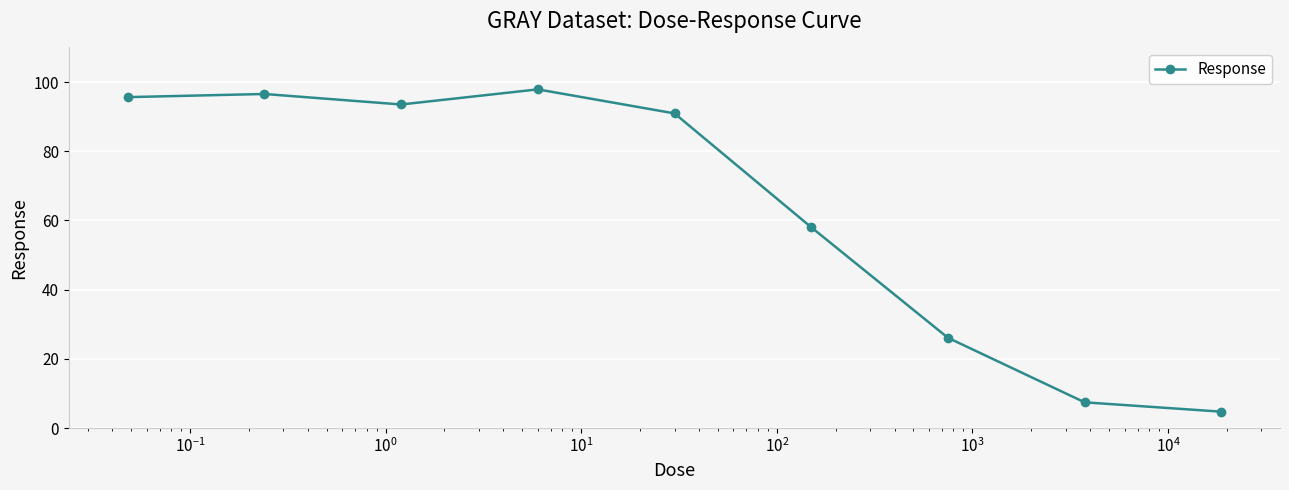

What is the maximum value shown in the chart?

97.9